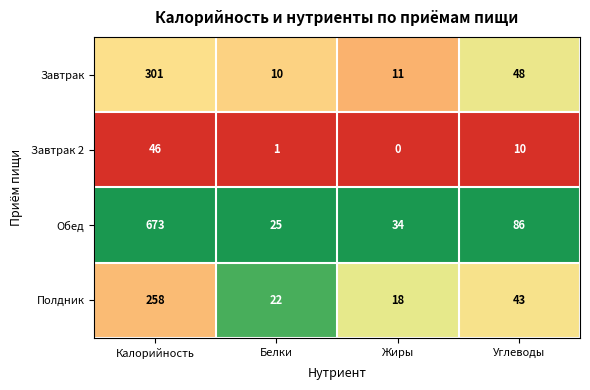

What is the difference between the Завтрак values at Жиры and Калорийность?

290